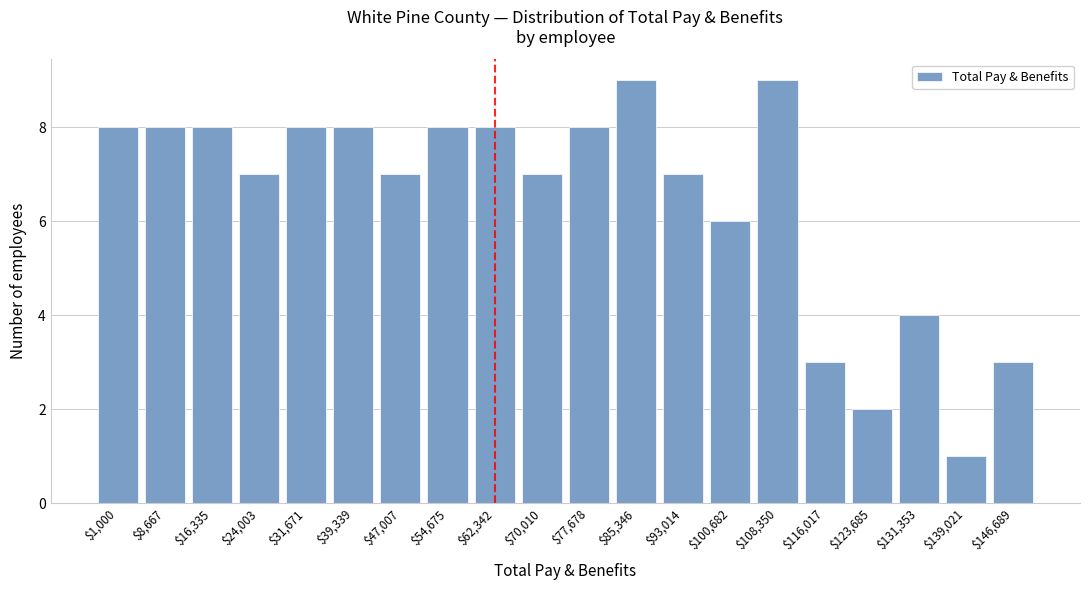

Reading left to right, what are all the values shown in this chart?

8	8	8	7	8	8	7	8	8	7	8	9	7	6	9	3	2	4	1	3